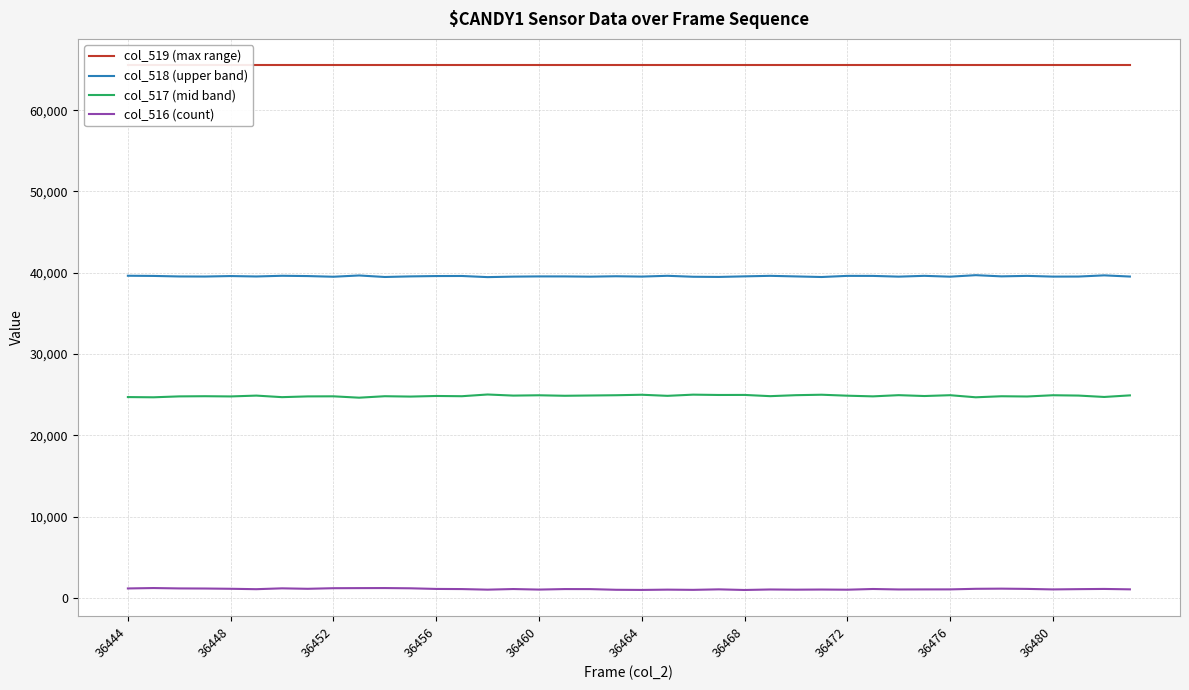

Rank the series at 23 from lowest to highest value.

col_516 (count), col_517 (mid band), col_518 (upper band), col_519 (max range)